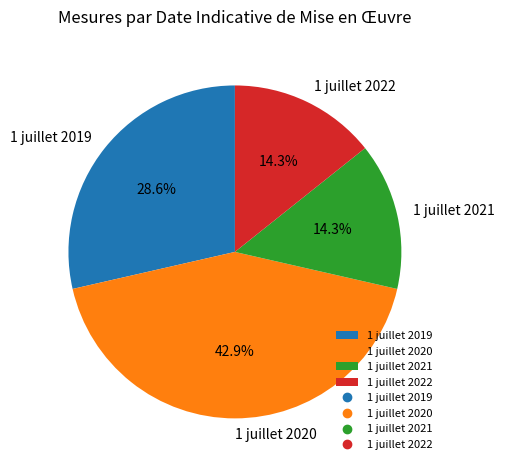

Which category has the biggest portion of the pie?

1 juillet 2020